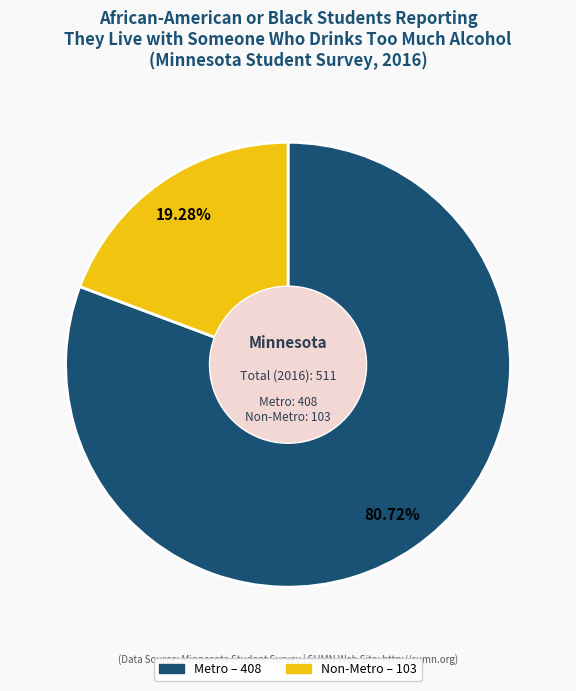

To the nearest percent, what portion does Non-Metro represent?

19%